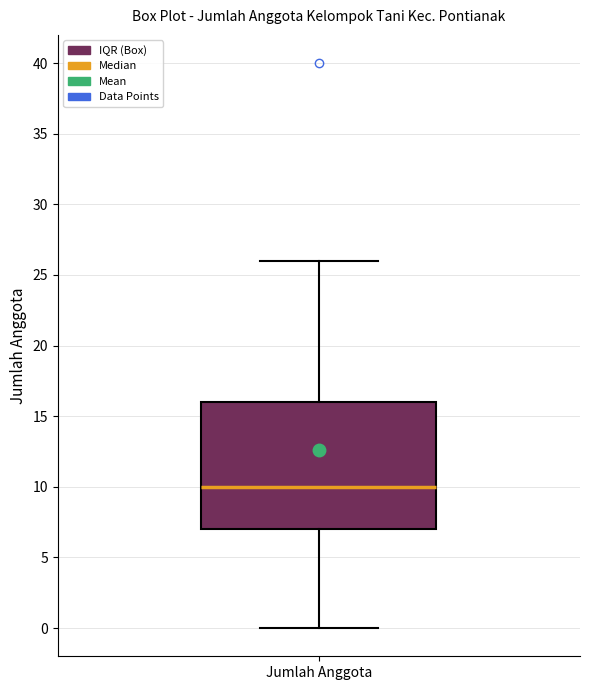

Read this box plot against the y-axis: the position of the median line, the range covered by the box, and the ends of both whiskers. The values are not printed on the chart, so give them approximately, as read against the axis.

median 10, box 7 to 16, whiskers 0 to 26